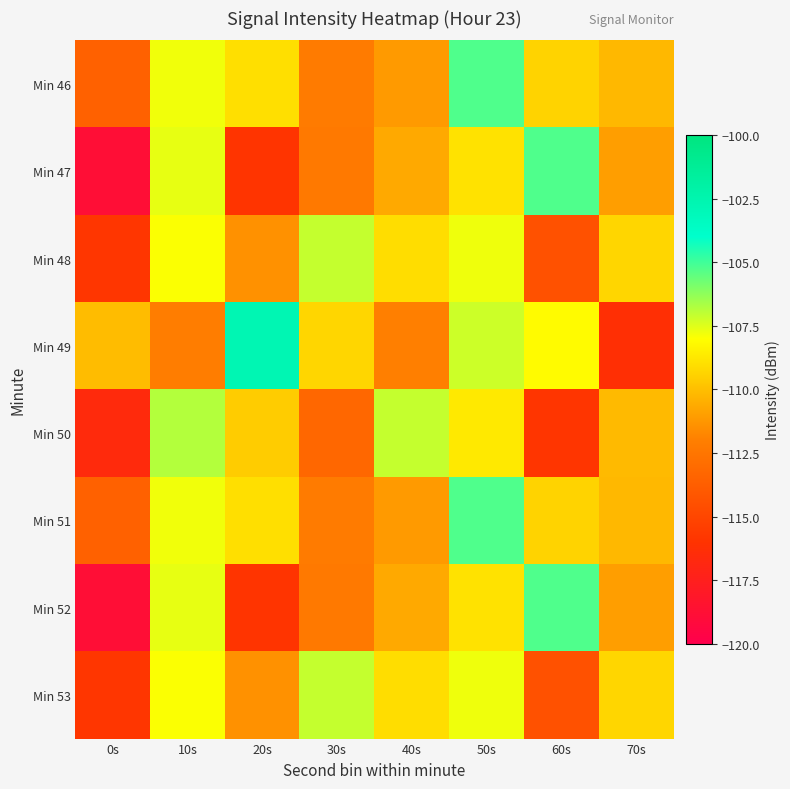

Which category has the highest value across all series?

20s